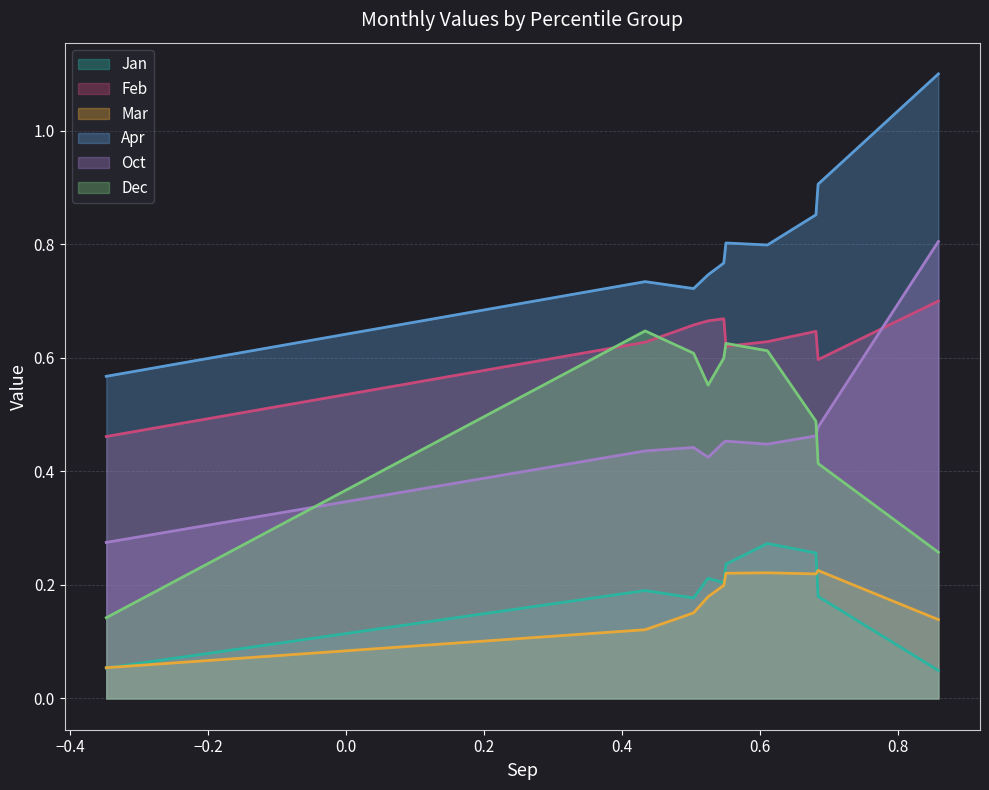

True or false: Apr has more than 1 points higher than both neighbors.

True